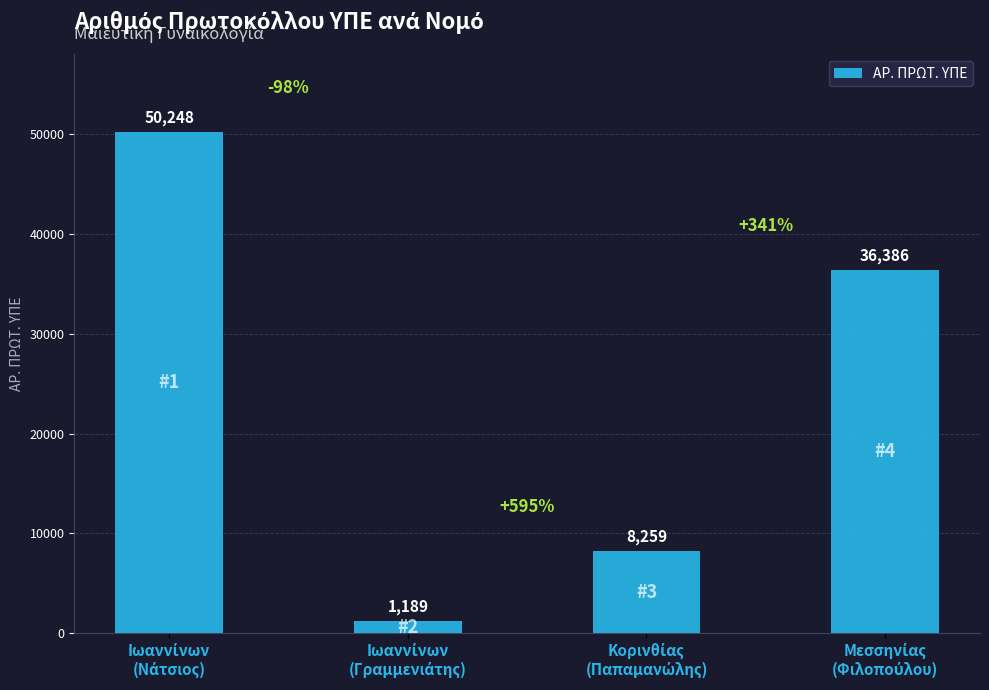

Count the values in the range 8259 to 50248.

3